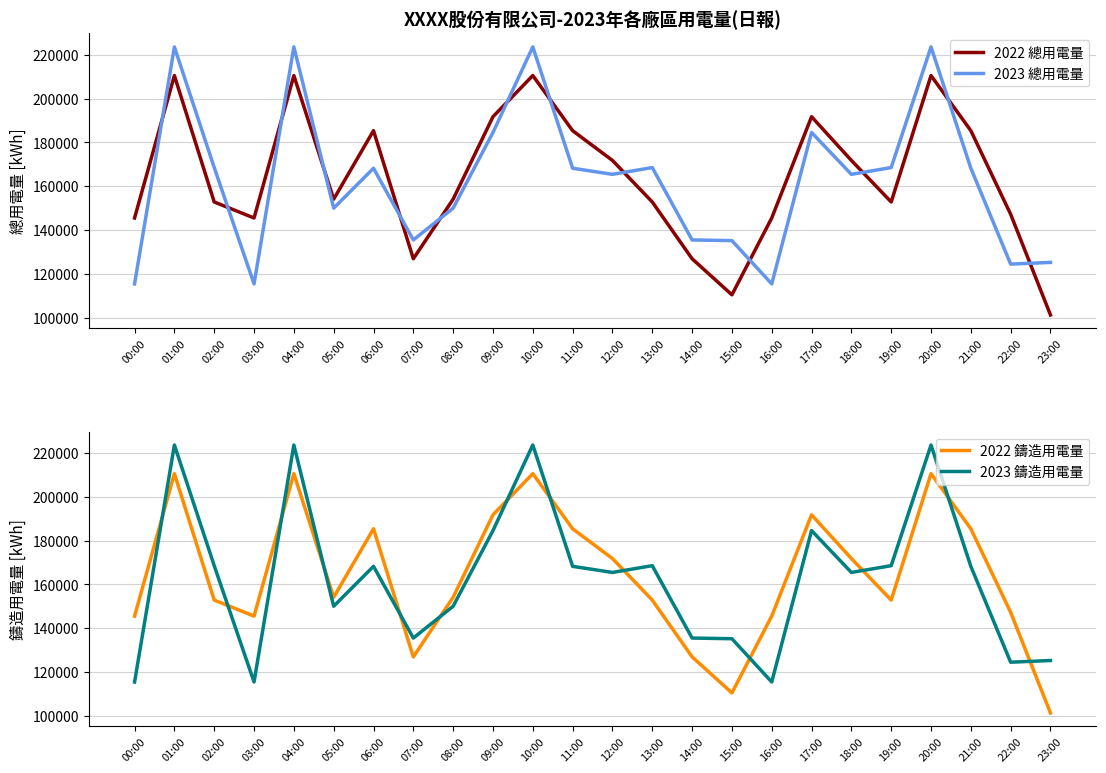

Between which two adjacent categories do 2022 總用電量 and 2023 總用電量 first intersect?

00:00 and 01:00